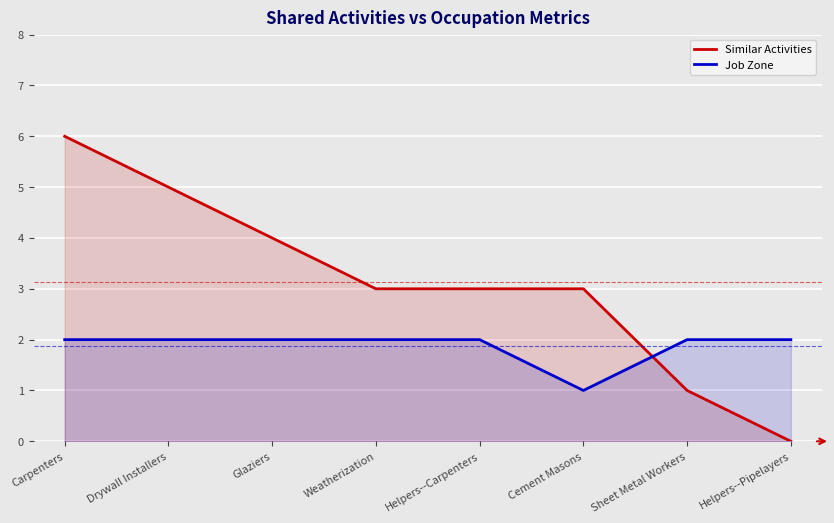

Count the Job Zone values in the range 2 to 3.

7